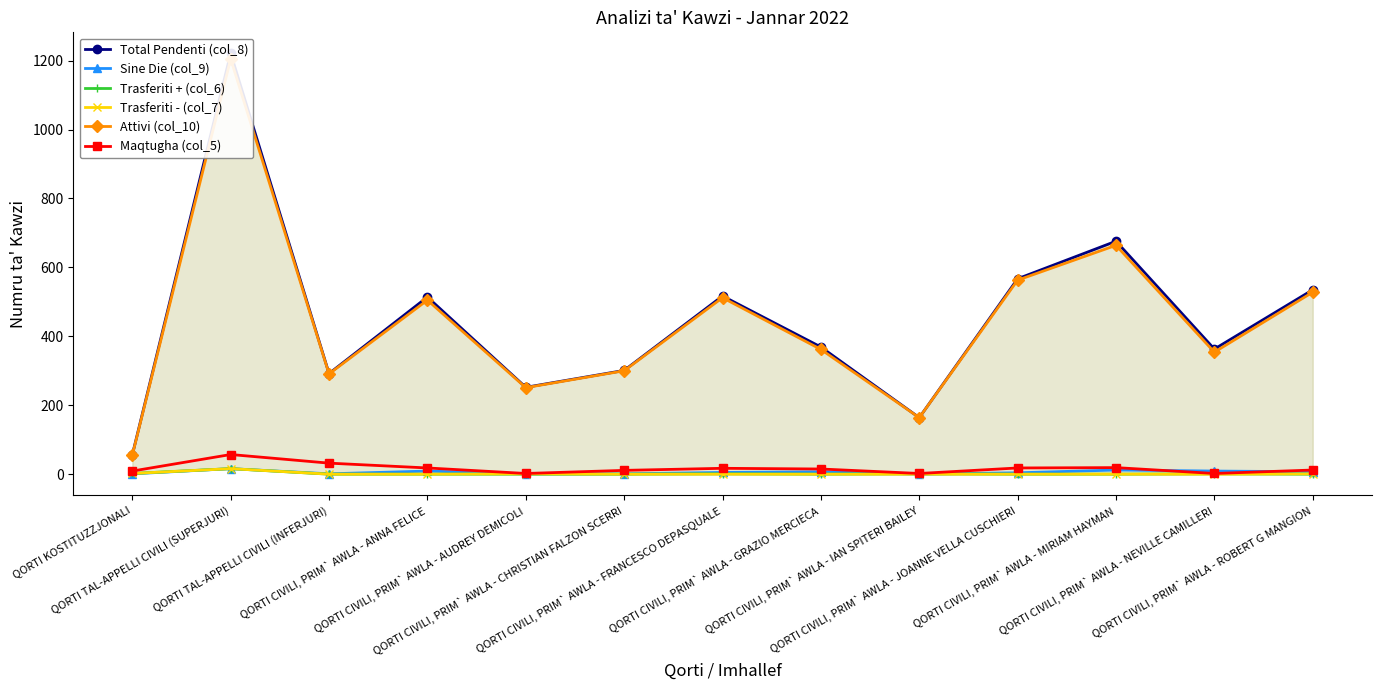

At which category does the chart reach its peak across all series?

QORTI TAL-APPELLI CIVILI (SUPERJURI)